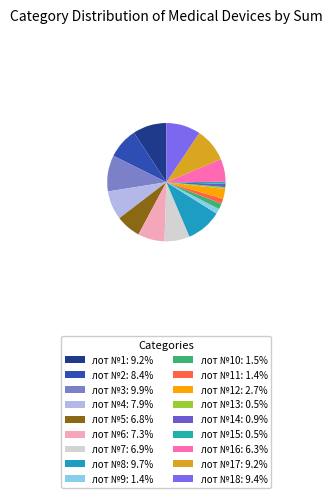

Rank the categories by value from lowest to highest.

лот №13, лот №15, лот №14, лот №9, лот №11, лот №10, лот №12, лот №16, лот №5, лот №7, лот №6, лот №4, лот №2, лот №1, лот №17, лот №18, лот №8, лот №3